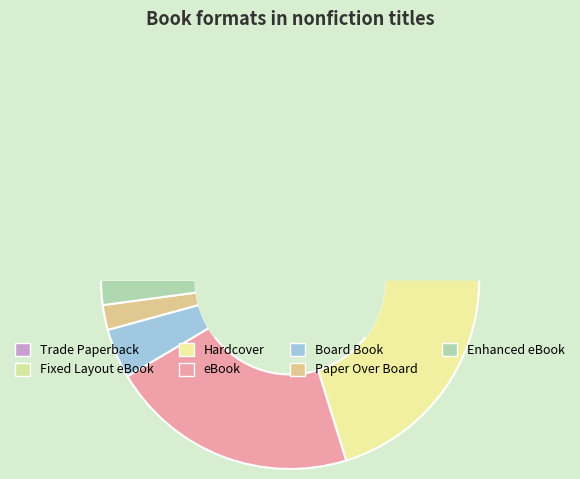

To the nearest percent, what is the difference between the Trade Paperback and eBook slice percentages?

9%